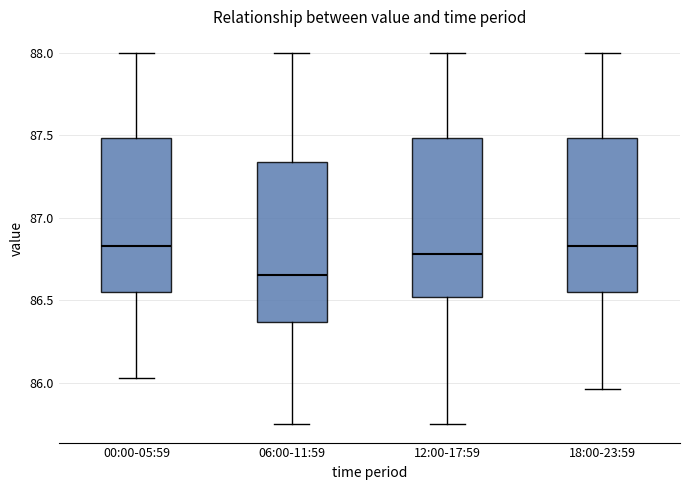

Reading left to right, read every box against the y-axis: the position of its median line, the range the box covers, and the ends of its whiskers. The values are not printed on the chart, so give them approximately, as read against the axis.

00:00-05:59: median 86.85, box 86.55 to 87.50, whiskers 86.05 to 88.00
06:00-11:59: median 86.65, box 86.35 to 87.35, whiskers 85.75 to 88.00
12:00-17:59: median 86.80, box 86.50 to 87.50, whiskers 85.75 to 88.00
18:00-23:59: median 86.85, box 86.55 to 87.50, whiskers 85.95 to 88.00